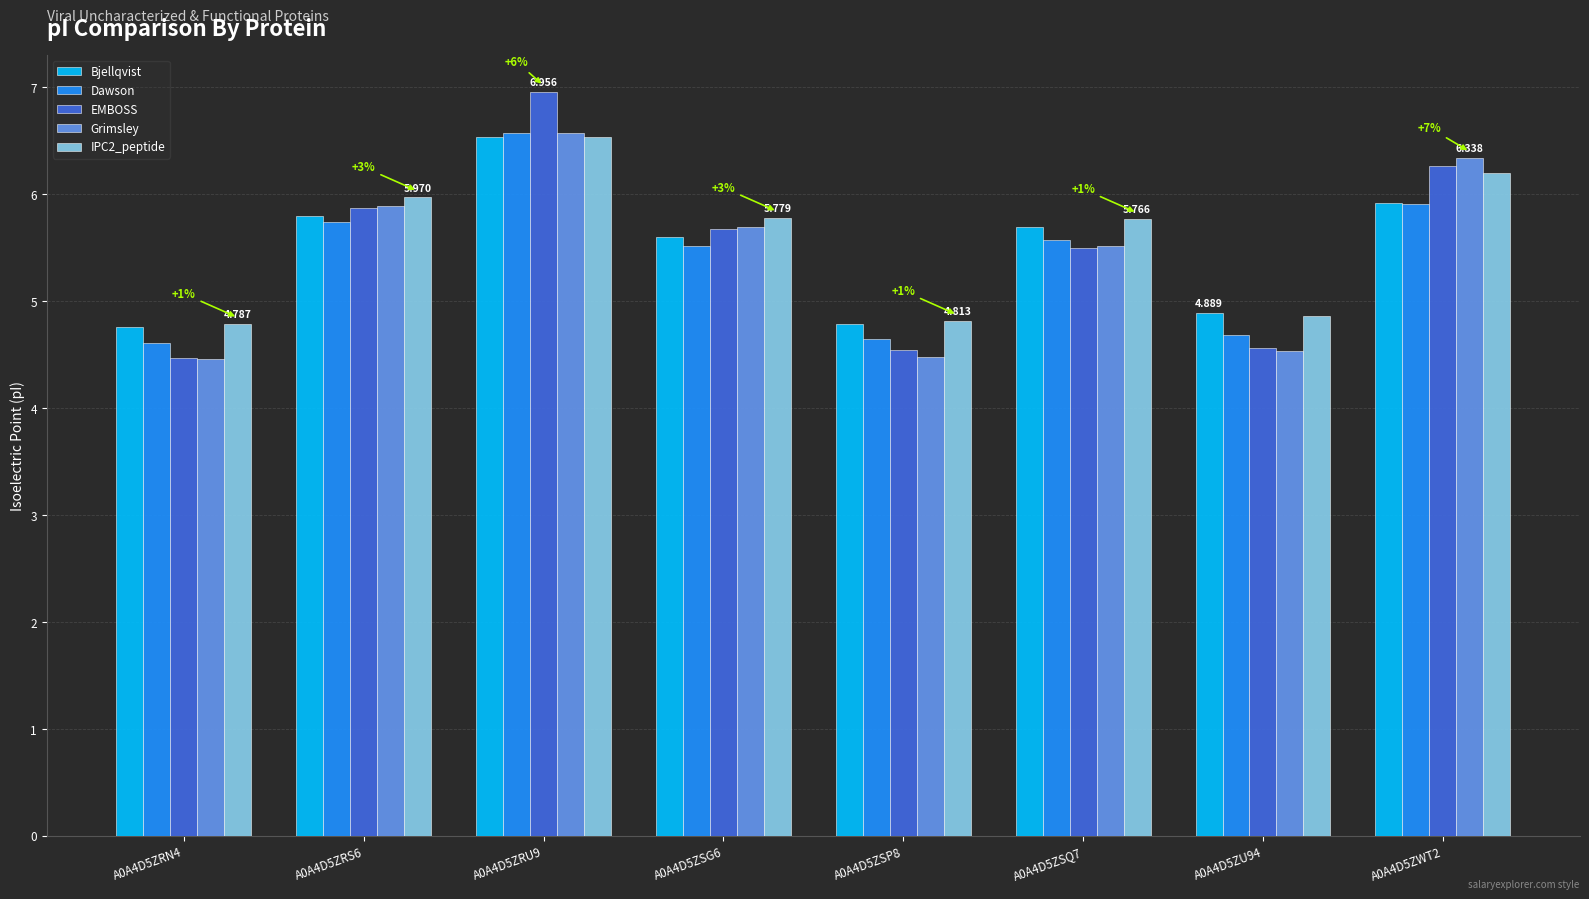

How many series are shown in this chart?

5